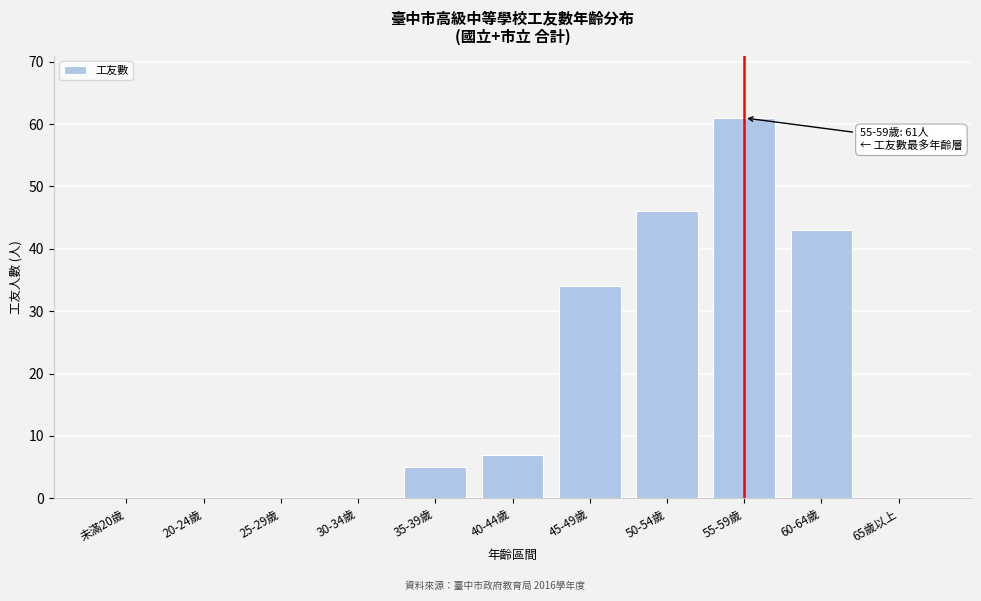

Reading left to right, transcribe all the data shown in this chart.

未滿20歲=0	20-24歲=0	25-29歲=0	30-34歲=0	35-39歲=5	40-44歲=7	45-49歲=34	50-54歲=46	55-59歲=61	60-64歲=43	65歲以上=0